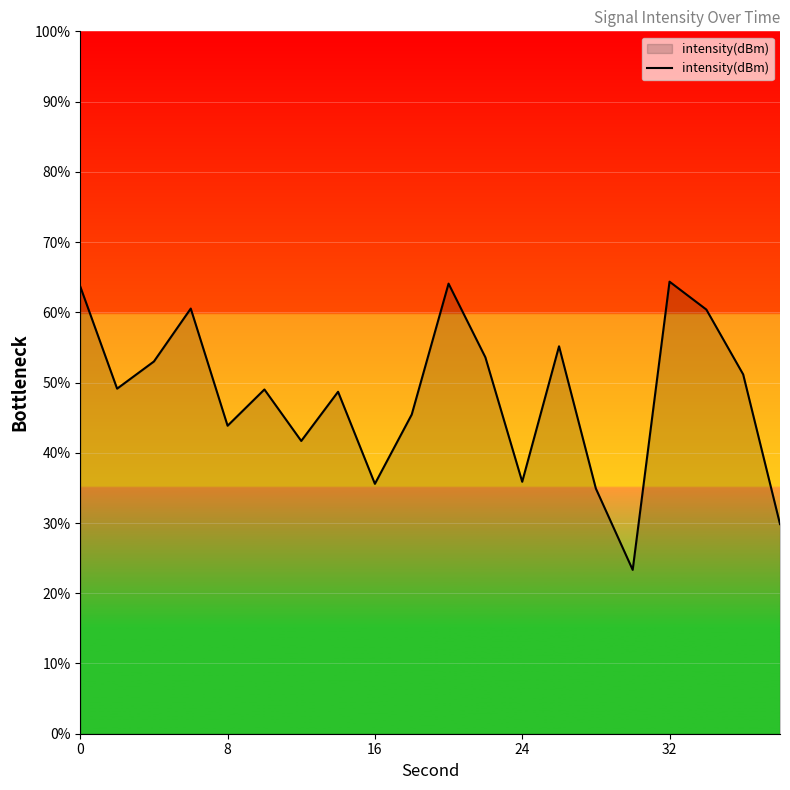

What is the greatest value displayed?

64.4